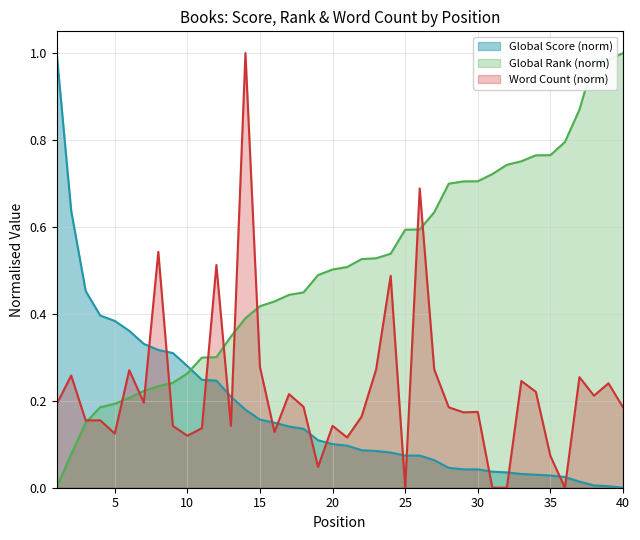

True or false: Global Rank has more than 0 points higher than both neighbors.

False